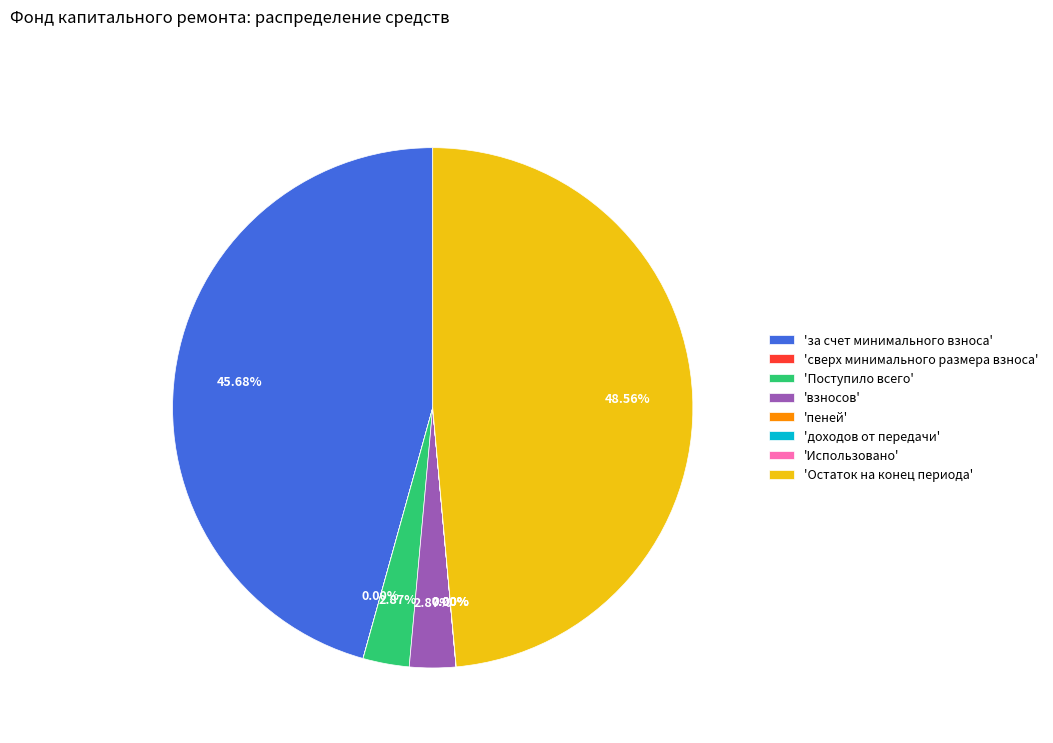

Does any single category account for the majority?

No